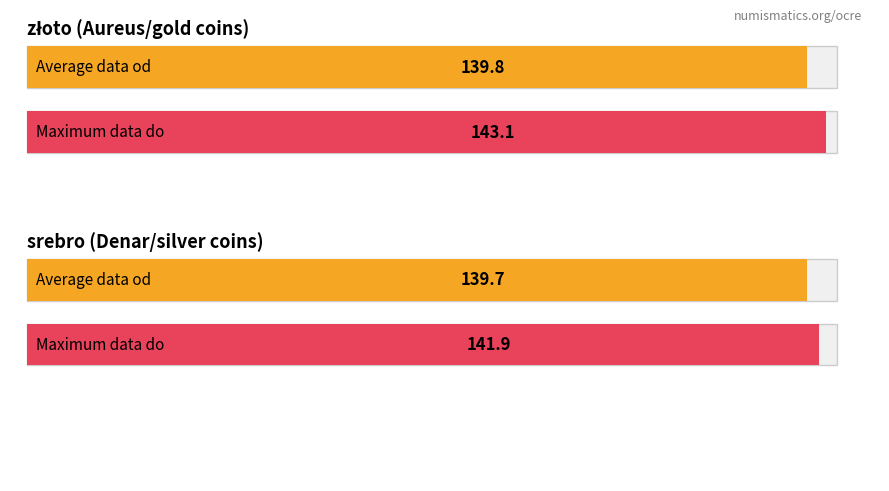

What are all the series names shown in the legend?

data od, data do